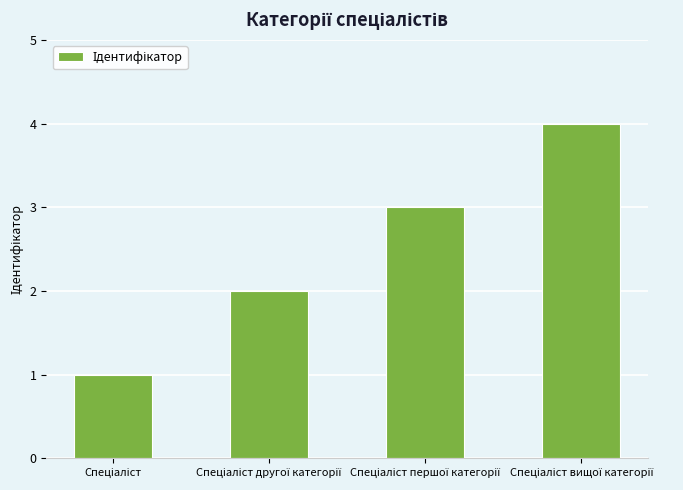

Are the bars grouped side by side (vs. stacked)?

No